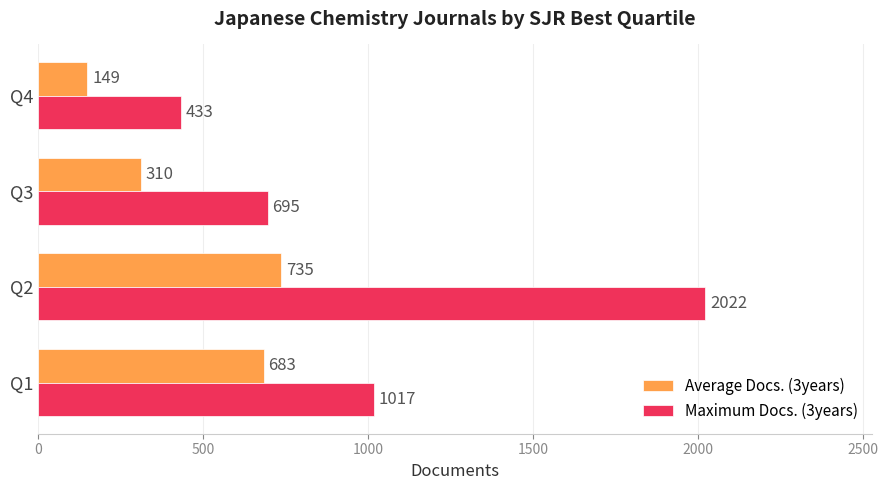

Which category has the highest value in the Maximum Docs. (3years) series?

Q2